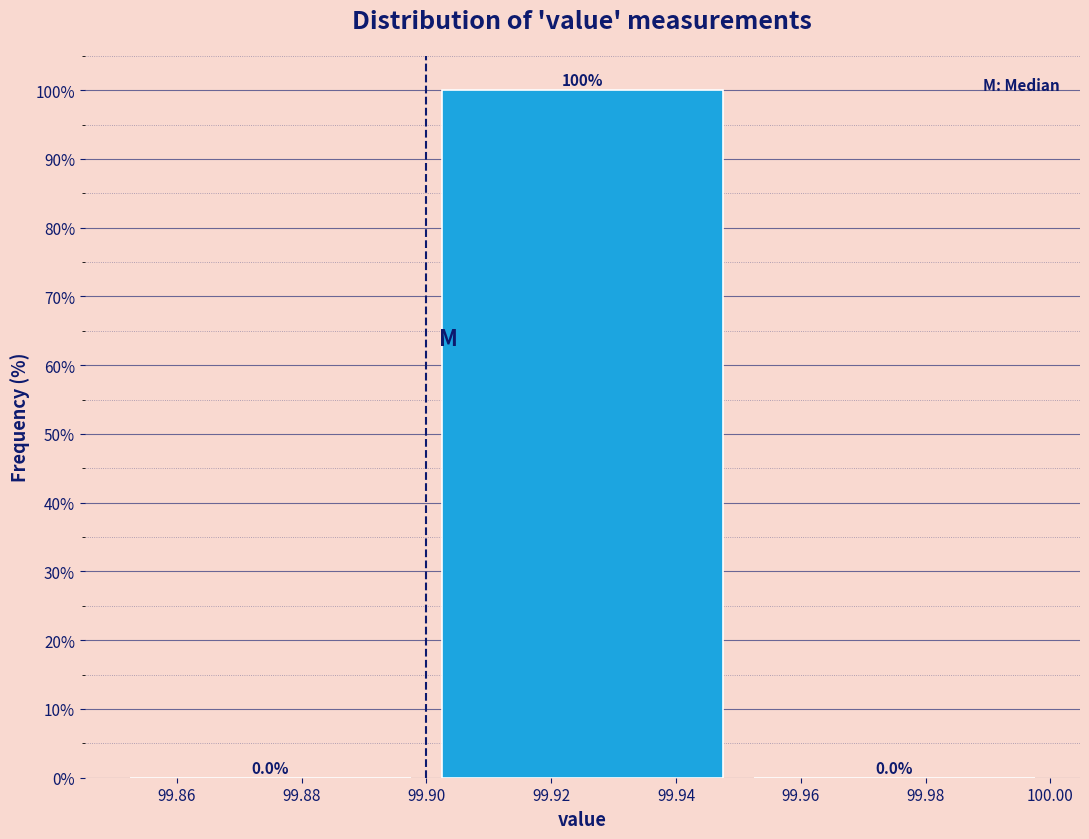

What is the height of the bar covering 99.90 to 99.95 on the x-axis?

100.0